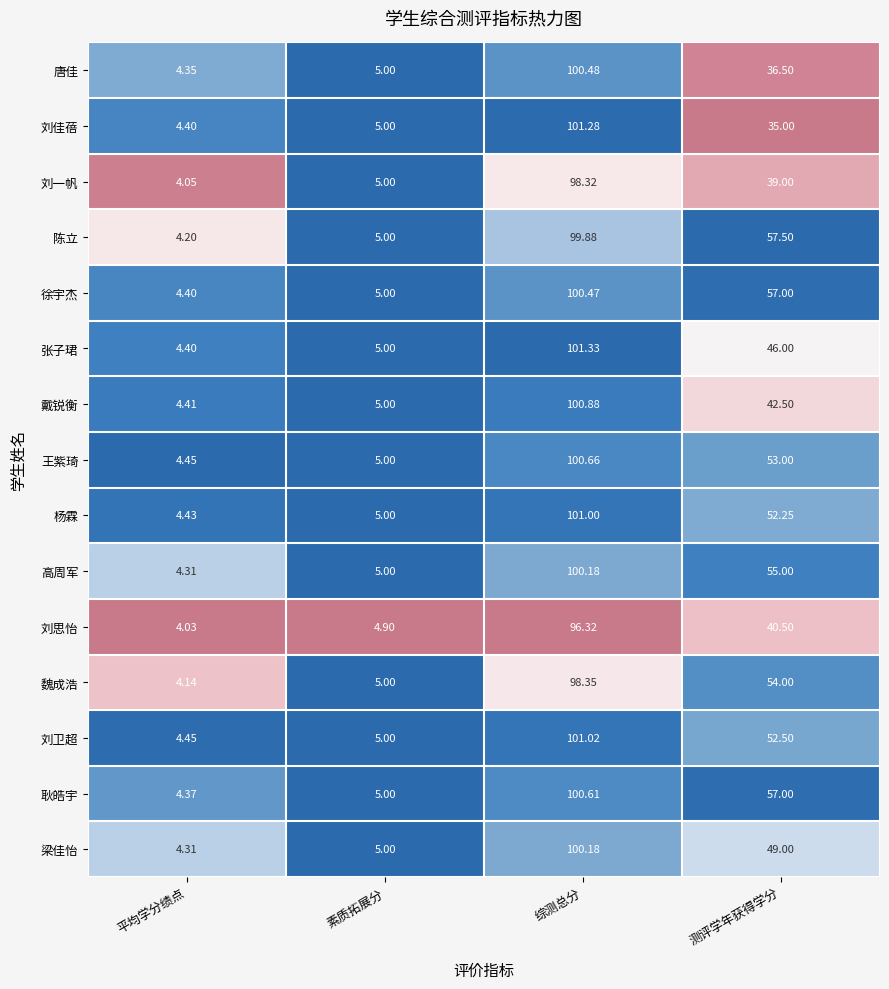

At which category is the sum across all series the highest?

综测总分